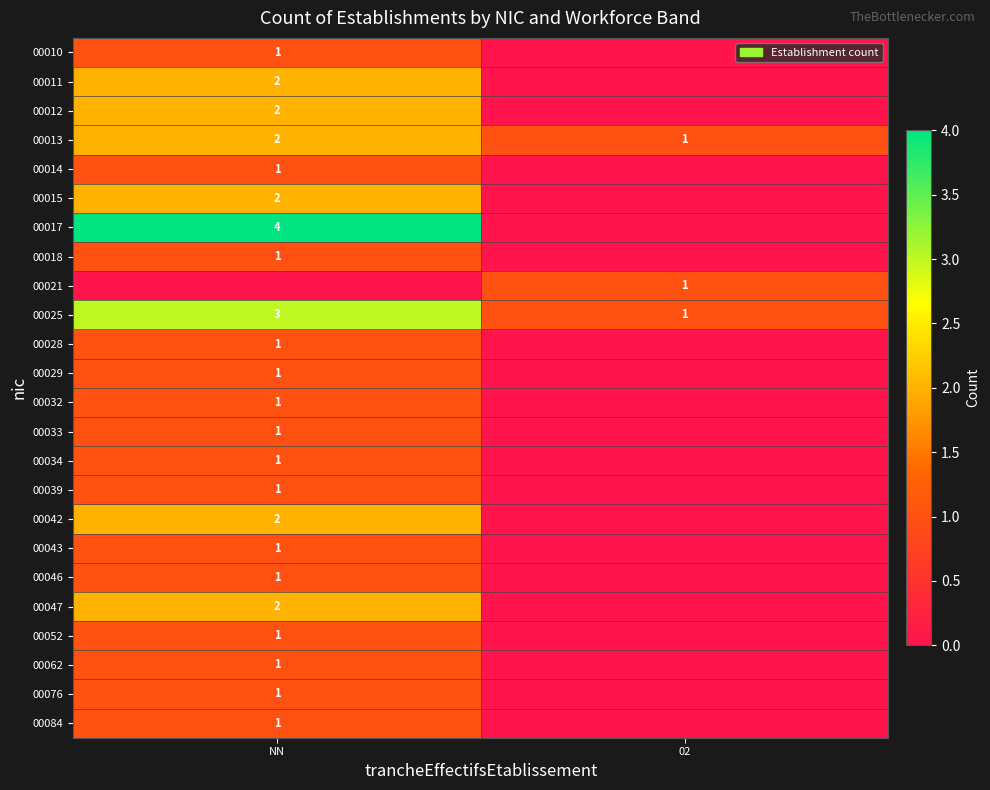

The 00032 series shows 1 at NN. True or false?

True